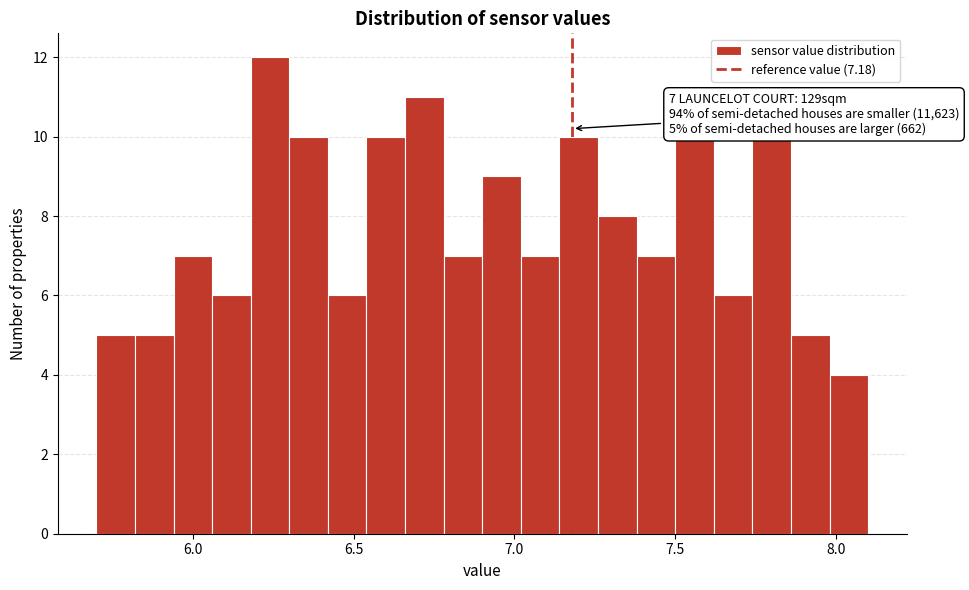

Read against the x-axis, roughly where is the centre of the tallest bar?

6.25